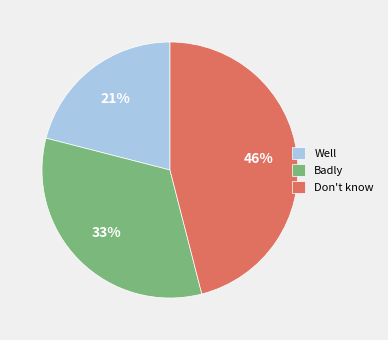

What is the smallest slice in the pie chart?

Well